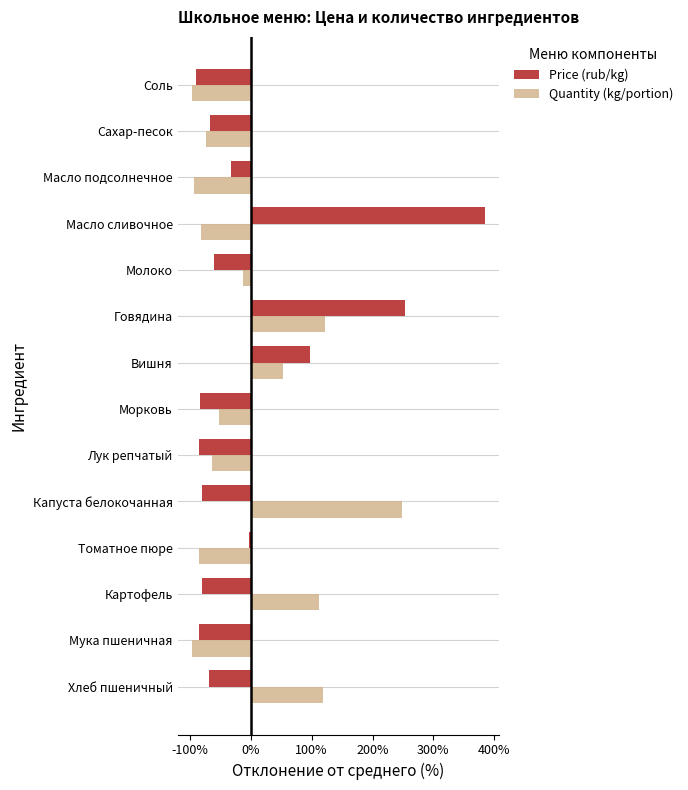

At which label is Price (rub/kg) closest to 146?

Вишня